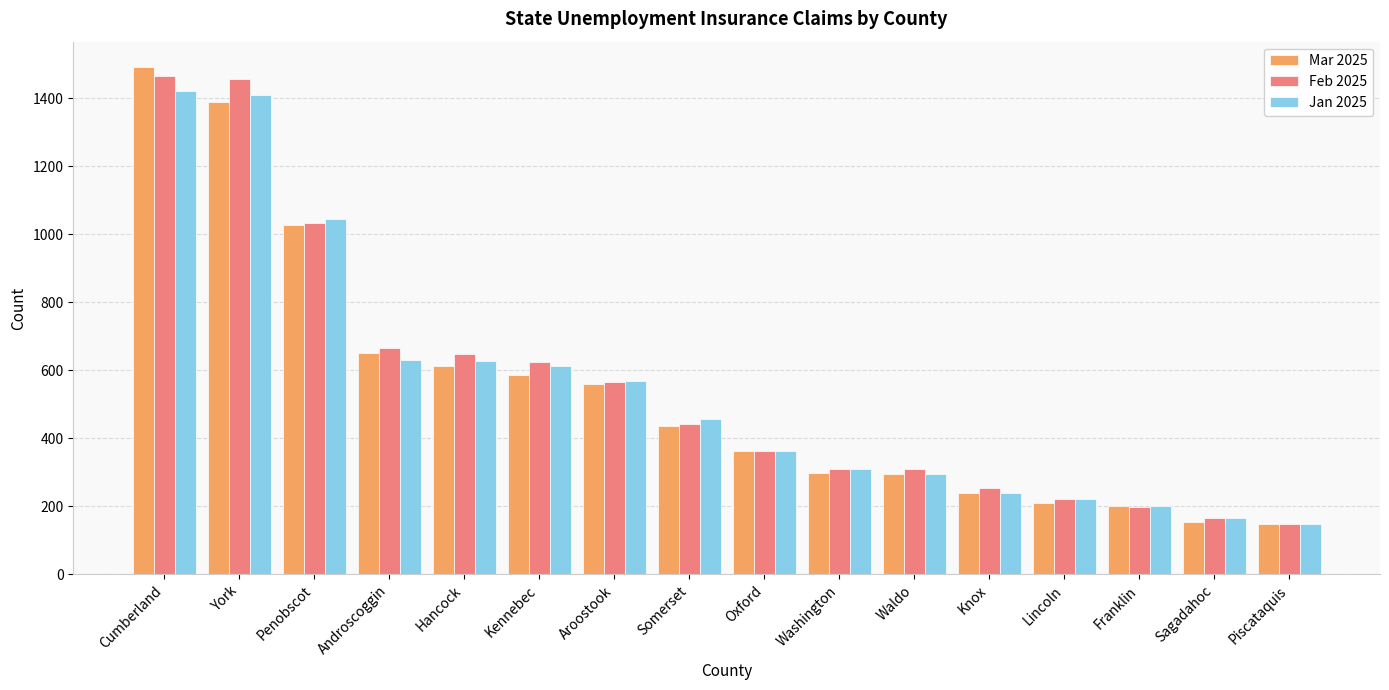

At how many categories does at least one series exceed 866?

3